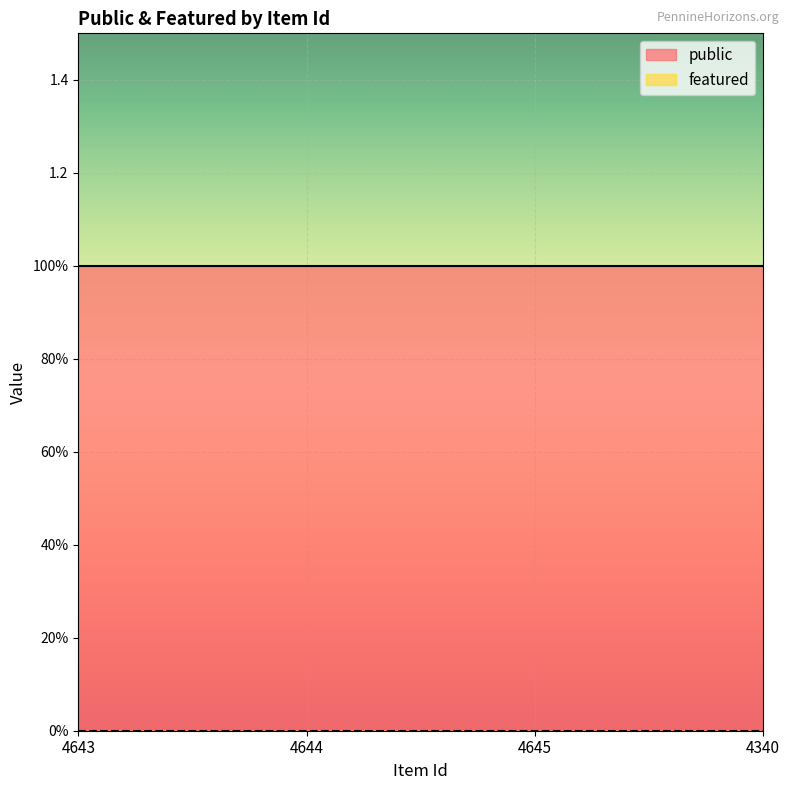

List the series in order of their overall mean, lowest first.

featured, public